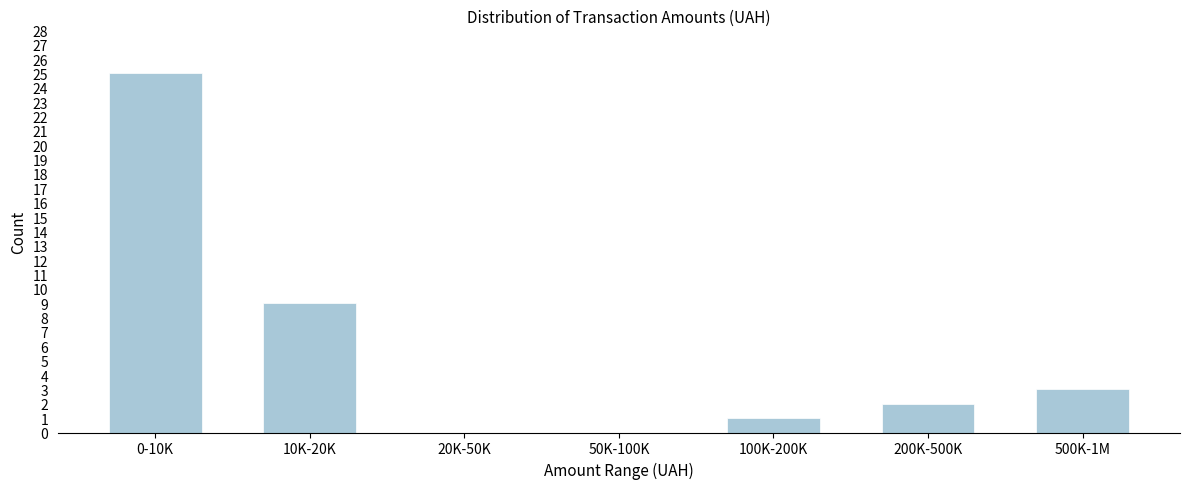

What is the maximum value shown in the chart?

25